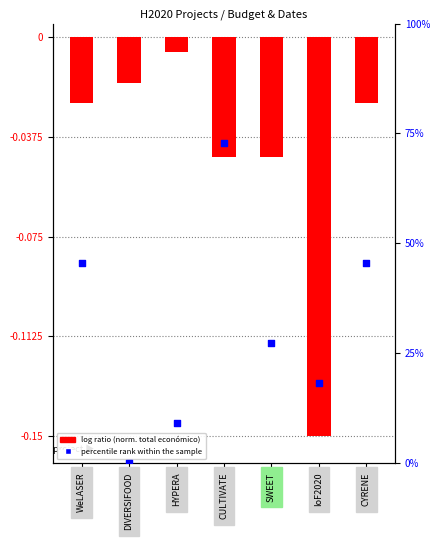

At which category is the sum across all series the highest?

CULTIVATE